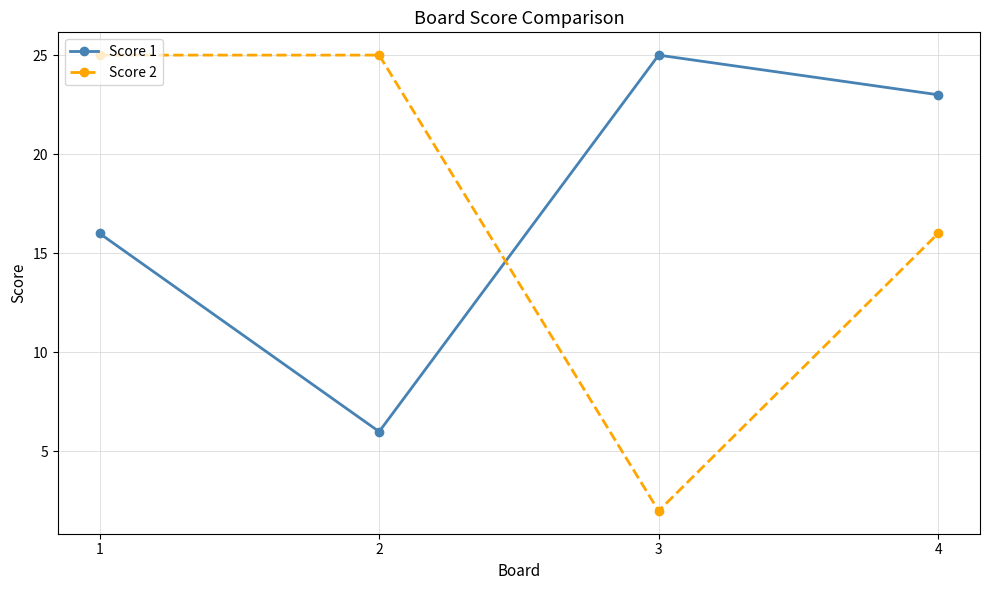

True or false: Score 2 and Score 1 intersect in this chart.

True